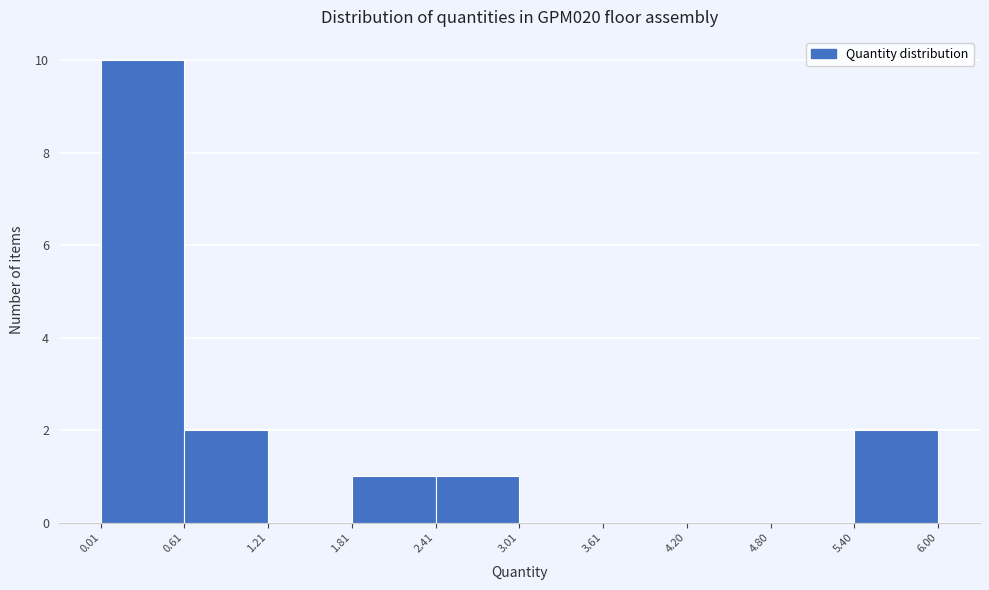

How tall is the bar that spans 1.81 to 2.41 on the x-axis? The values are not printed on the chart, so give them approximately, as read against the axis.

1